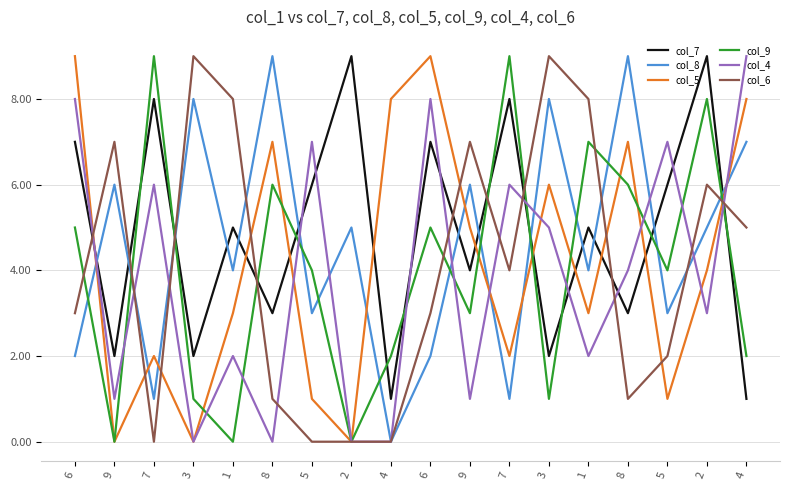

How many col_7 values are between 2 and 7?

12